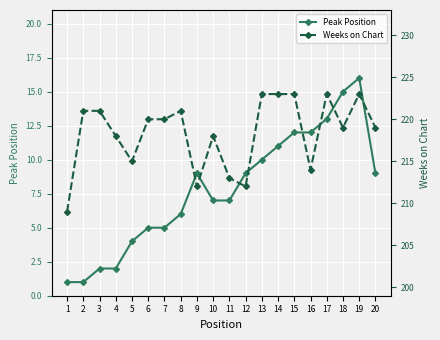

Which category has the highest value in the Weeks on Chart series?

13